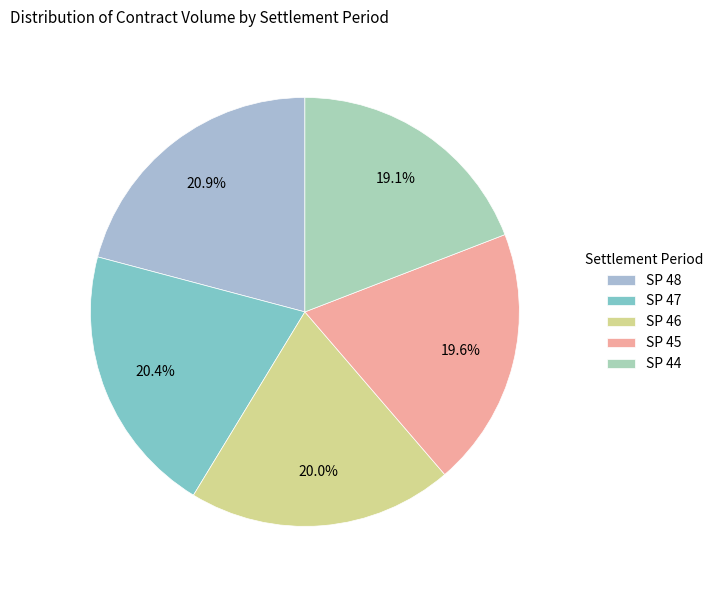

Does SP 47 represent more than half of the total?

No